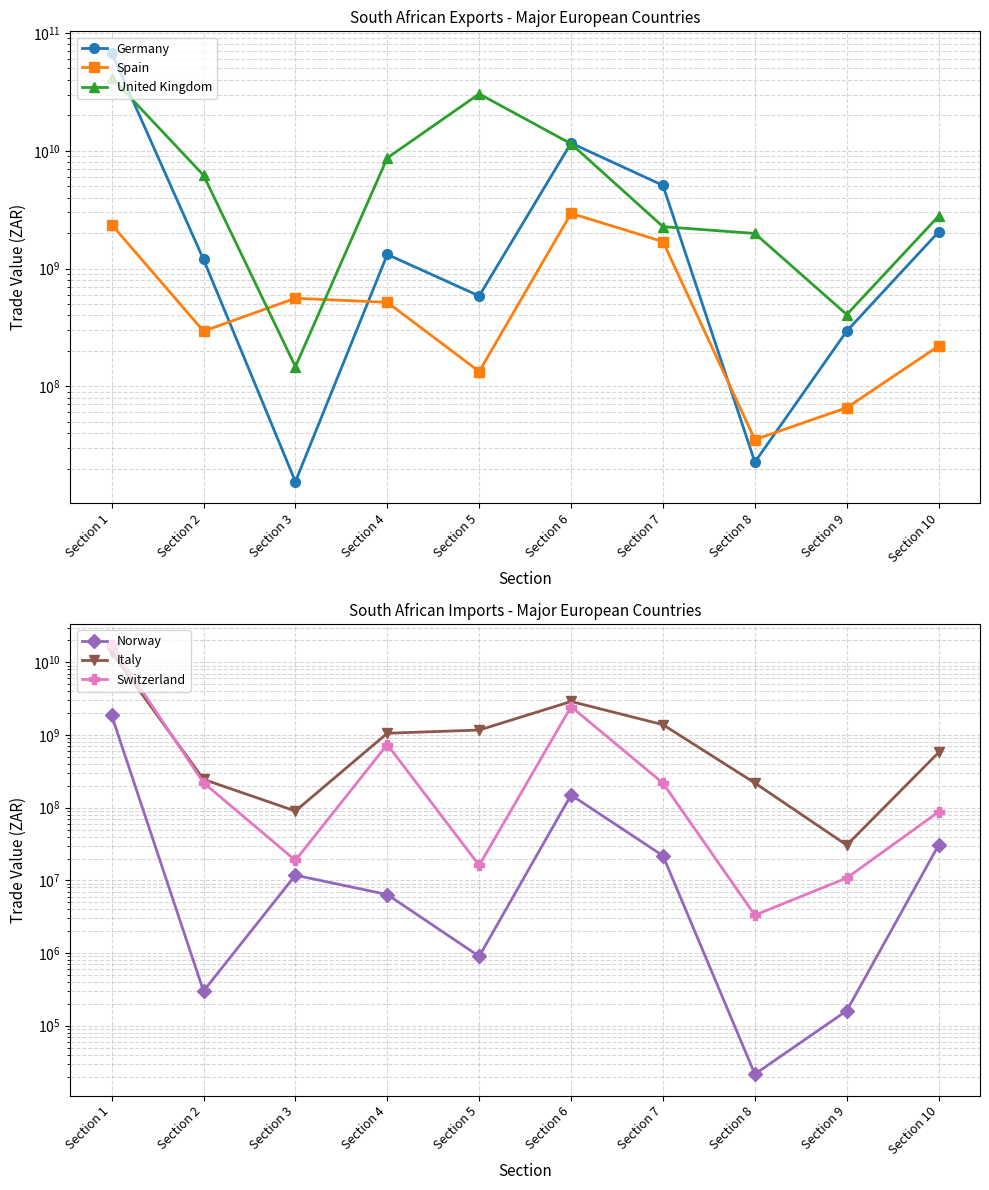

What is the difference between the maximum and minimum values in the Germany series?

67928412665